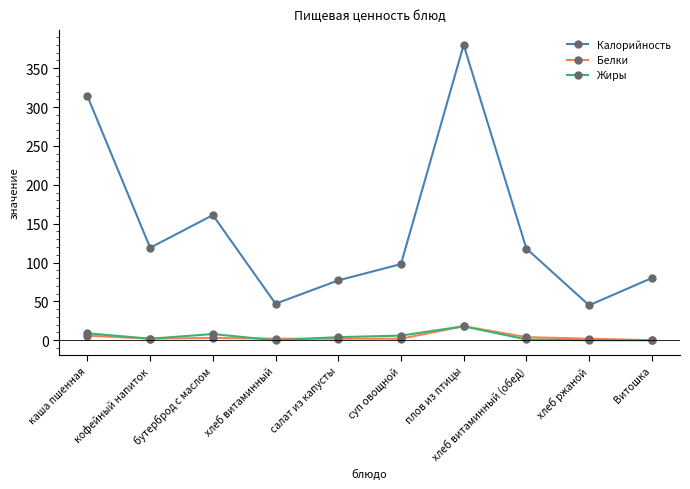

True or false: Калорийность and Жиры cross at least once.

False